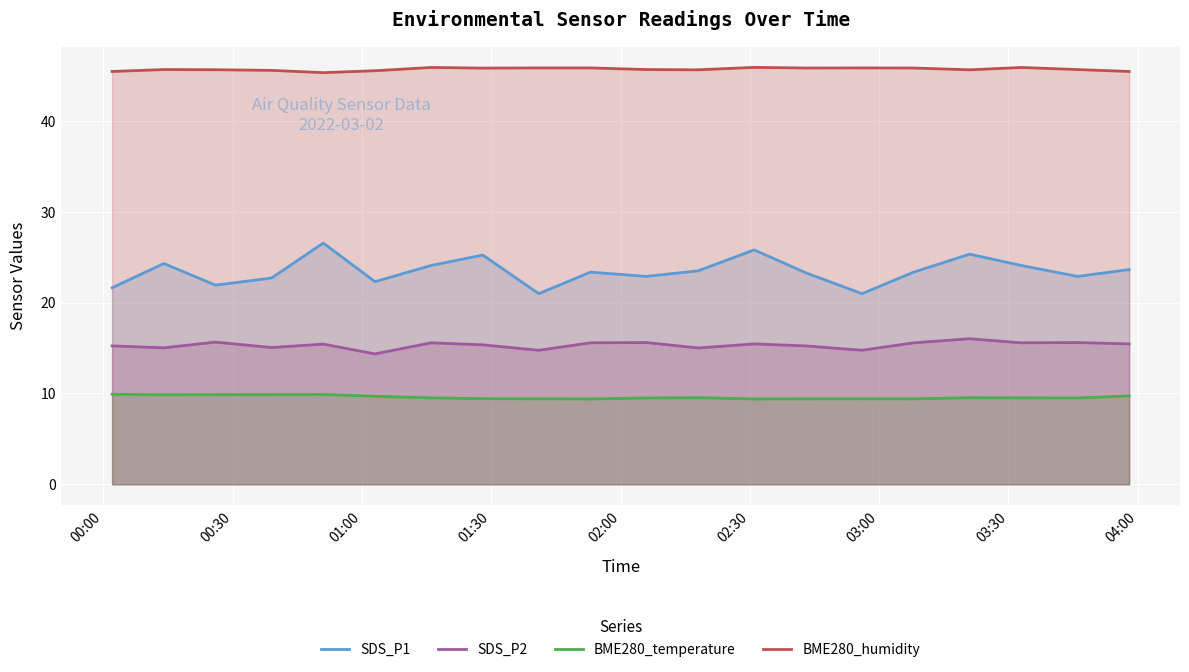

What is the difference between the highest and lowest values at 2022/03/02 03:08?

36.4